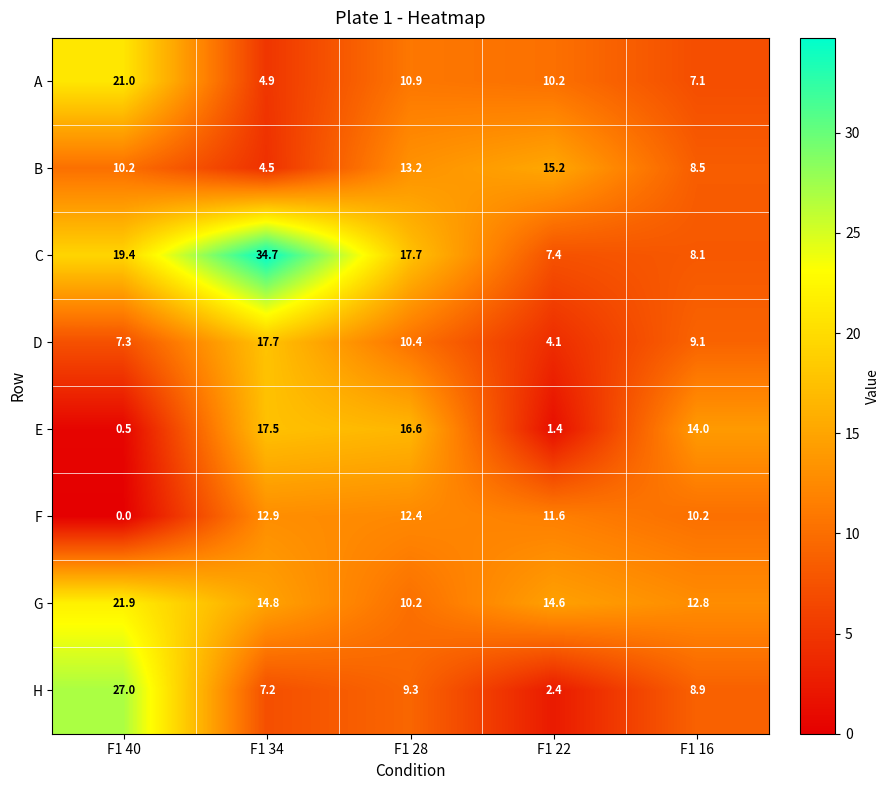

How many data points in F are above 11?

3